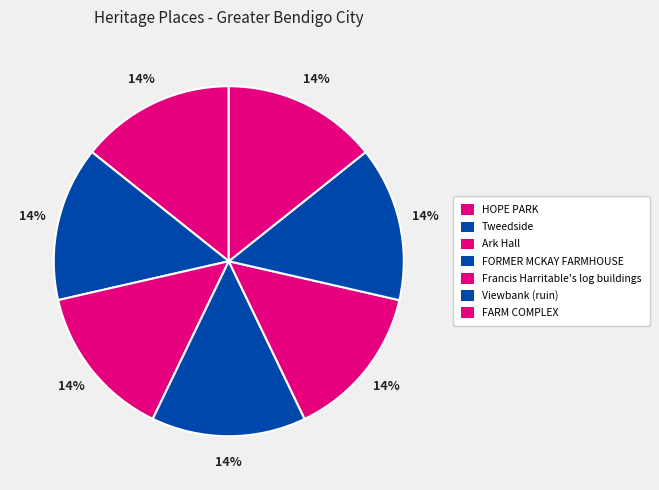

What is the ratio of the value at Viewbank (ruin) to the value at Francis Harritable's log buildings?

1.0